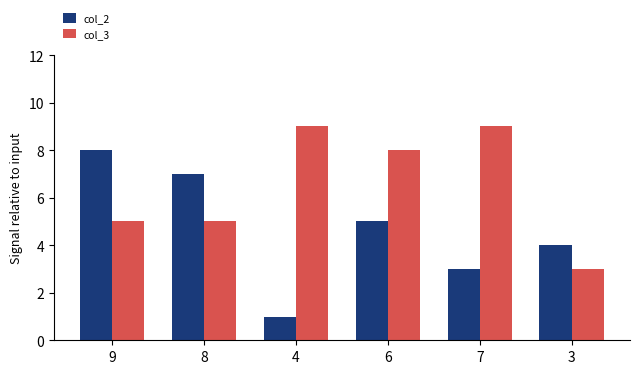

What is the total value across all series at 6?

13